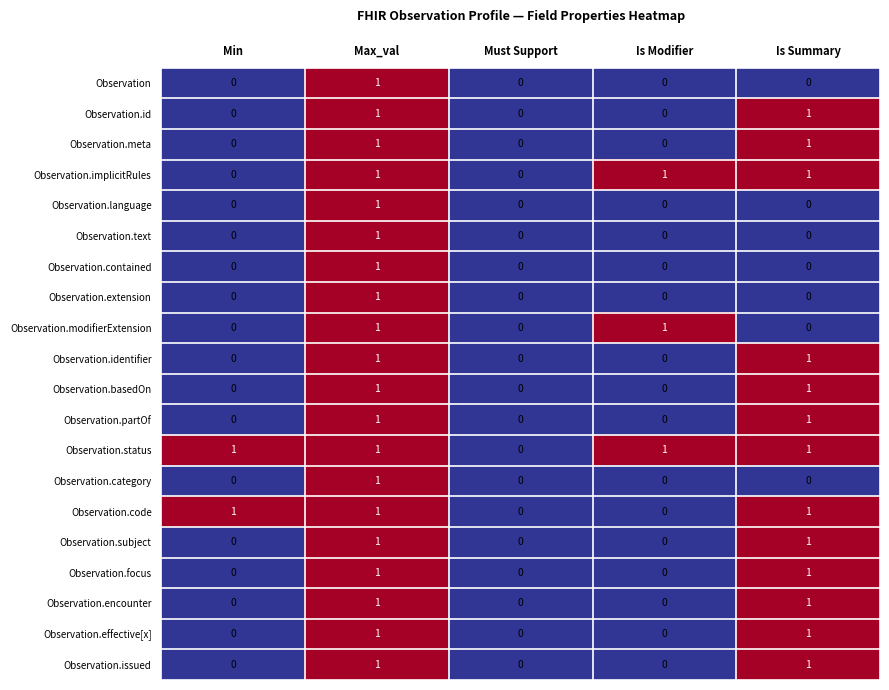

How many data points does each series have?

5